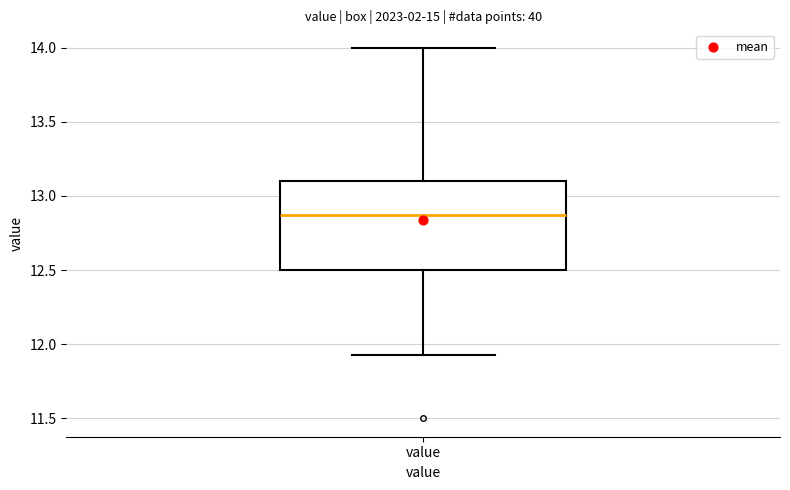

Transcribe this box plot: give where the median line is, the range the box spans, and where the two whiskers end, as read against the y-axis. The values are not printed on the chart, so give them approximately, as read against the axis.

median 12.85, box 12.50 to 13.10, whiskers 11.95 to 14.00